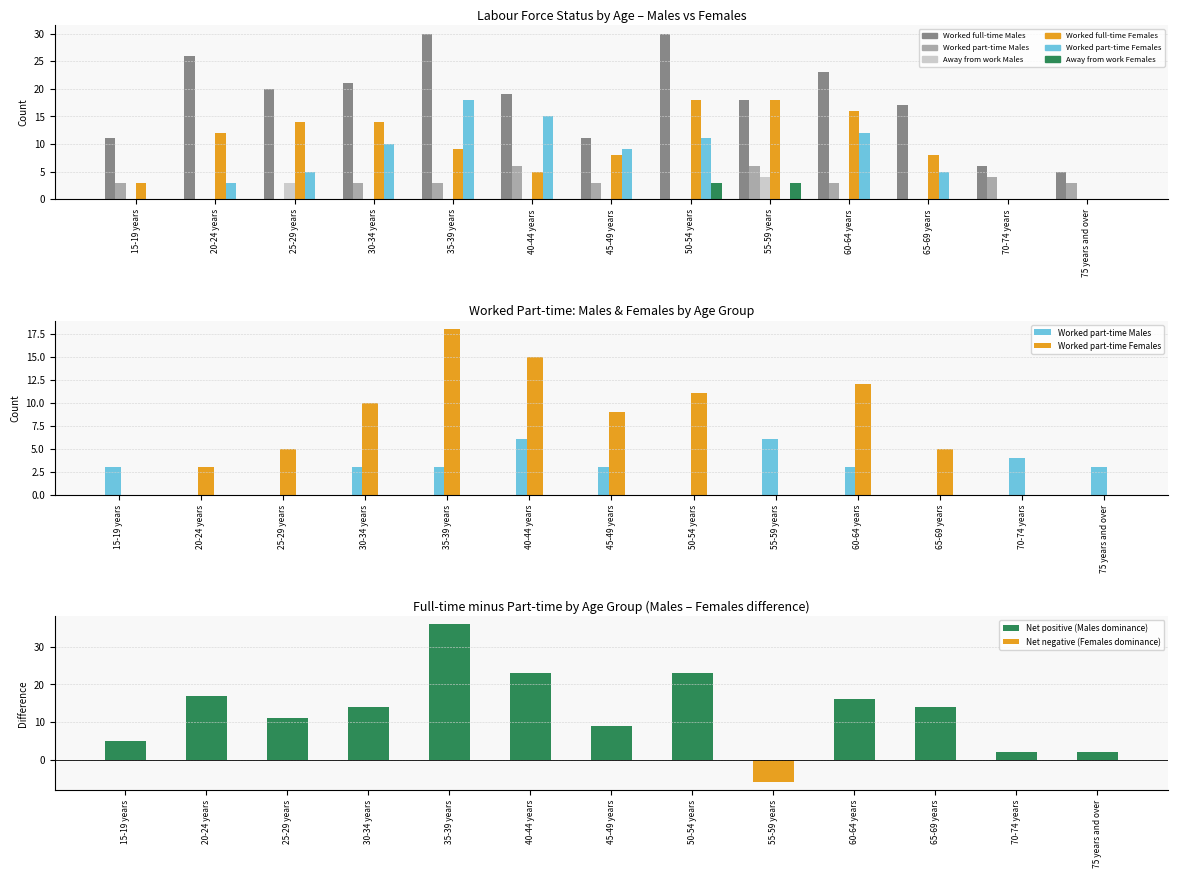

Where is Worked full-time Females nearest to the value 9?

35-39 years